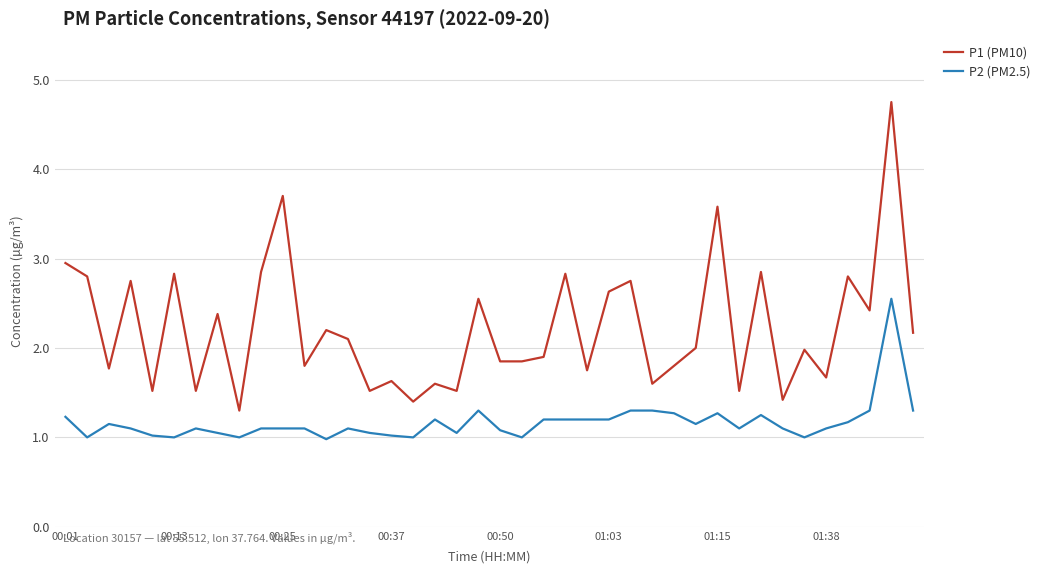

Which series has the largest total across all categories?

P1 (PM10)